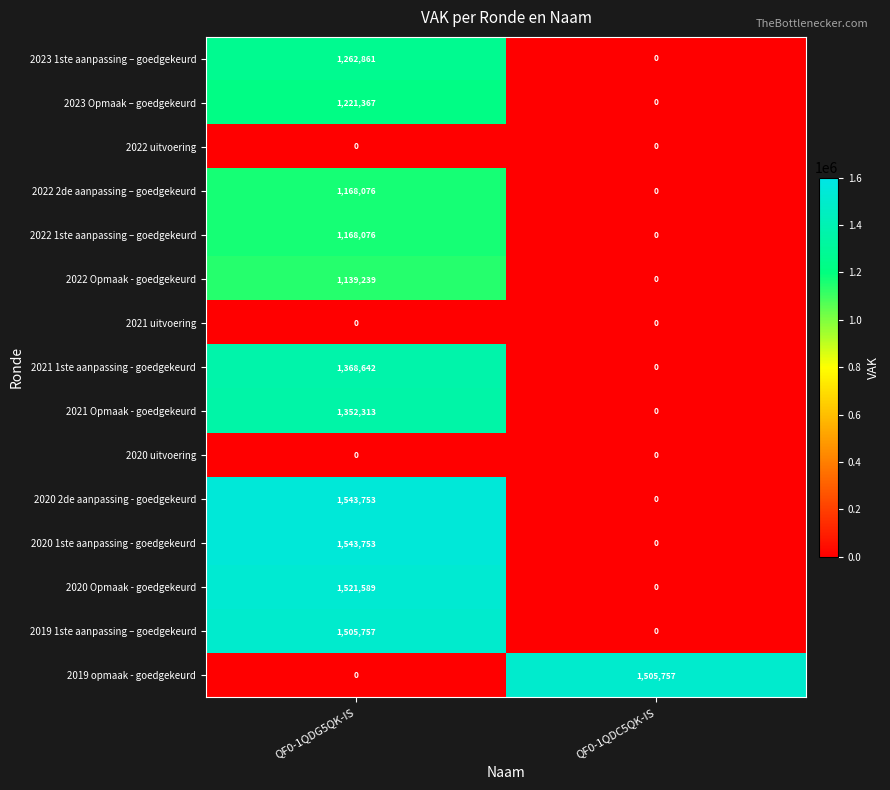

Reading left to right, extract all data points from this chart.

2023 1ste aanpassing – goedgekeurd: QF0-1QDG5QK-IS=1262861	QF0-1QDC5QK-IS=0
2023 Opmaak – goedgekeurd: QF0-1QDG5QK-IS=1221367	QF0-1QDC5QK-IS=0
2022 uitvoering: QF0-1QDG5QK-IS=0	QF0-1QDC5QK-IS=0
2022 2de aanpassing – goedgekeurd: QF0-1QDG5QK-IS=1168076	QF0-1QDC5QK-IS=0
2022 1ste aanpassing – goedgekeurd: QF0-1QDG5QK-IS=1168076	QF0-1QDC5QK-IS=0
2022 Opmaak - goedgekeurd: QF0-1QDG5QK-IS=1139239	QF0-1QDC5QK-IS=0
2021 uitvoering: QF0-1QDG5QK-IS=0	QF0-1QDC5QK-IS=0
2021 1ste aanpassing - goedgekeurd: QF0-1QDG5QK-IS=1368642	QF0-1QDC5QK-IS=0
2021 Opmaak - goedgekeurd: QF0-1QDG5QK-IS=1352313	QF0-1QDC5QK-IS=0
2020 uitvoering: QF0-1QDG5QK-IS=0	QF0-1QDC5QK-IS=0
2020 2de aanpassing - goedgekeurd: QF0-1QDG5QK-IS=1543753	QF0-1QDC5QK-IS=0
2020 1ste aanpassing - goedgekeurd: QF0-1QDG5QK-IS=1543753	QF0-1QDC5QK-IS=0
2020 Opmaak - goedgekeurd: QF0-1QDG5QK-IS=1521589	QF0-1QDC5QK-IS=0
2019 1ste aanpassing – goedgekeurd: QF0-1QDG5QK-IS=1505757	QF0-1QDC5QK-IS=0
2019 opmaak - goedgekeurd: QF0-1QDG5QK-IS=0	QF0-1QDC5QK-IS=1505757